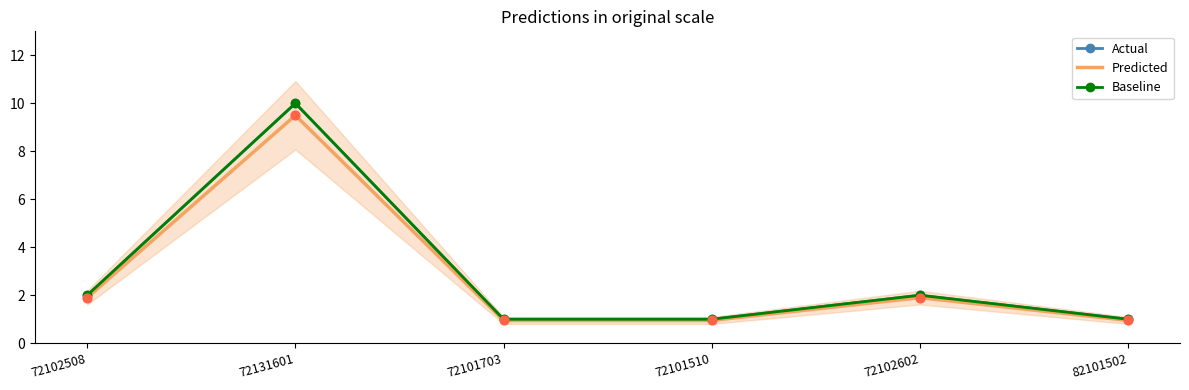

At which category is the sum across all series the highest?

72131601